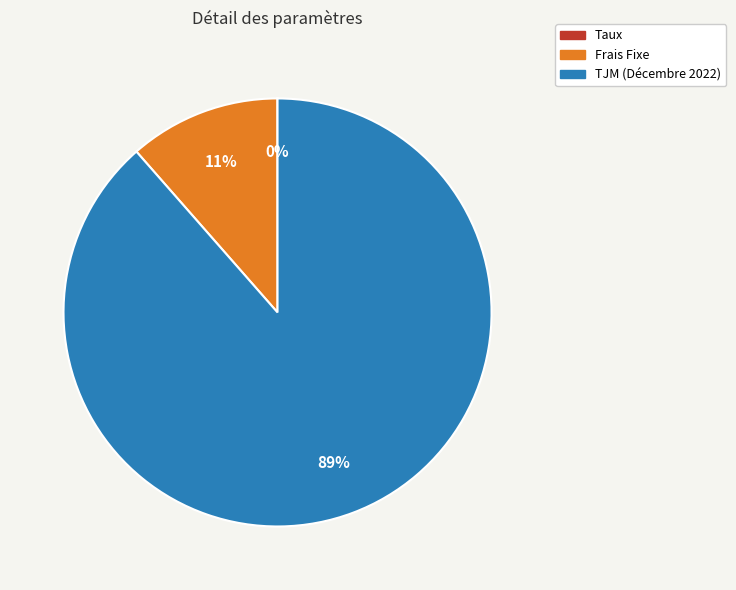

Is there any slice that represents more than half of the pie?

Yes